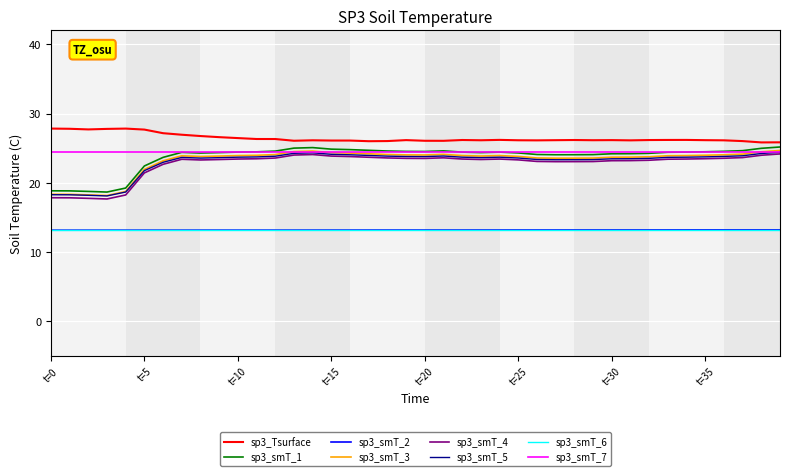

What is the smallest value displayed?

13.2